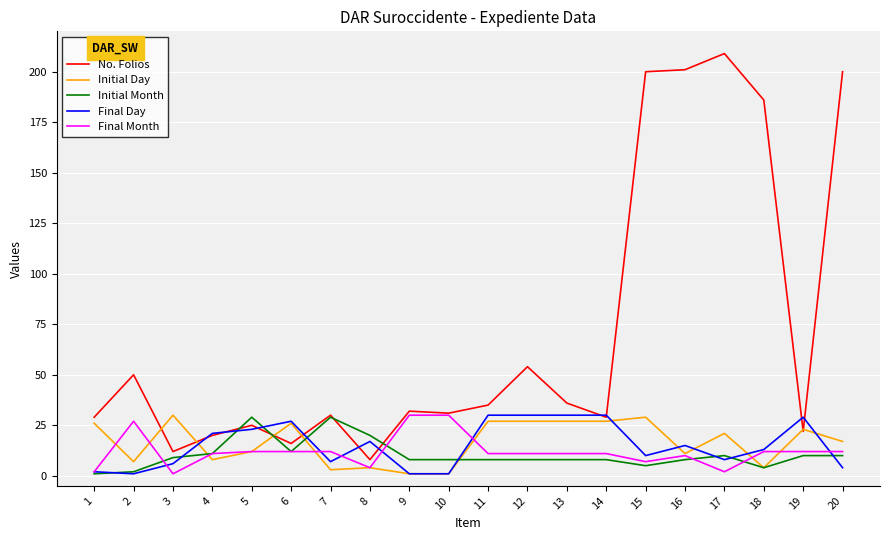

At which label does Final Month first exceed 11?

2